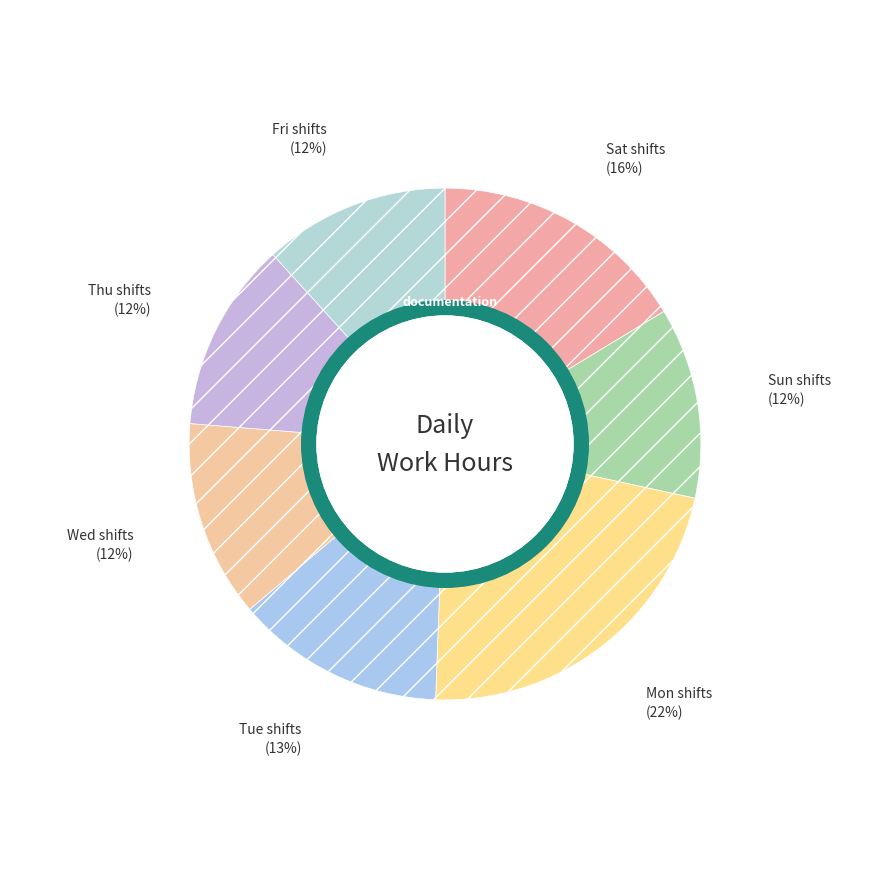

Is there any slice that represents more than half of the pie?

No